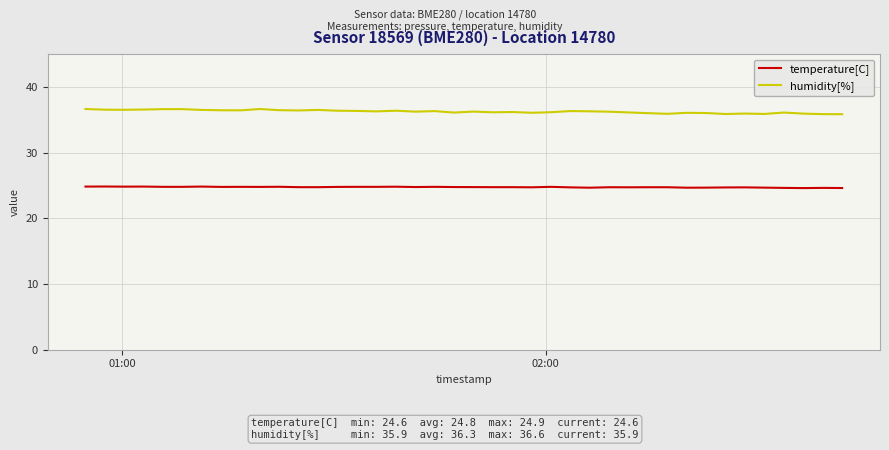

Which series has the largest total across all categories?

humidity[%]